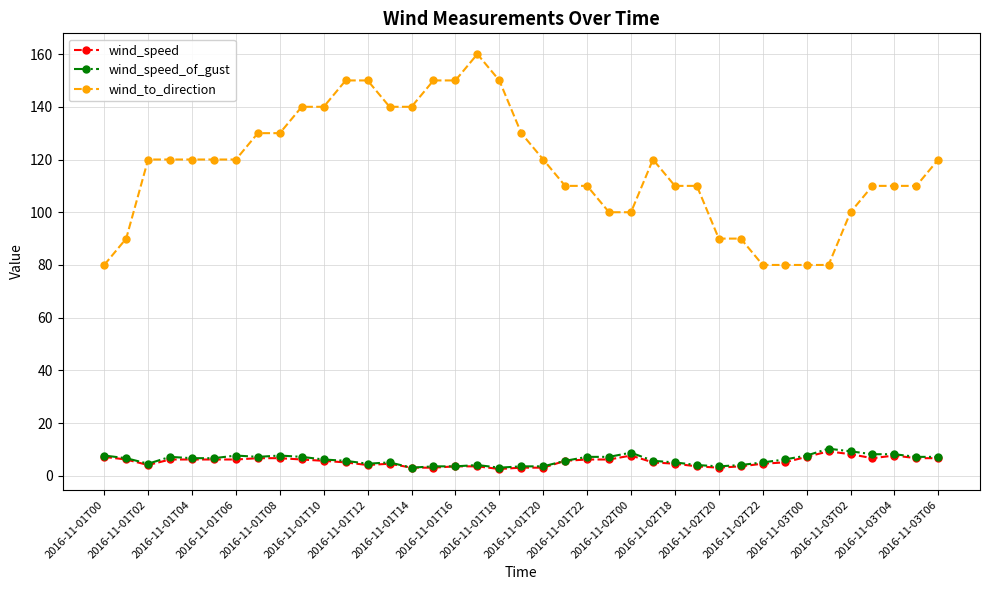

What is the average value of the wind_speed_of_gust series?

6.1